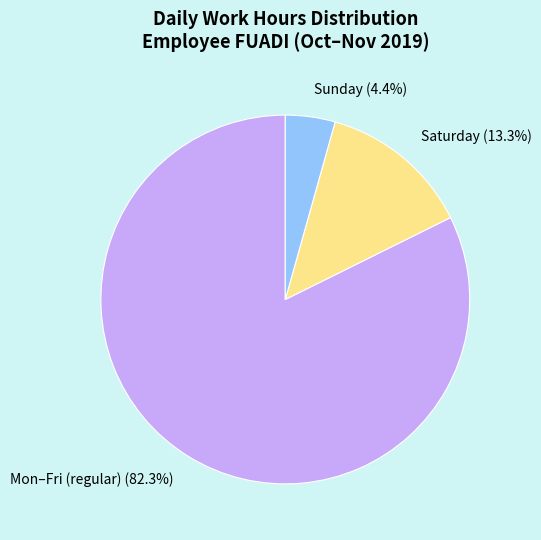

Is there a majority slice in this chart?

Yes